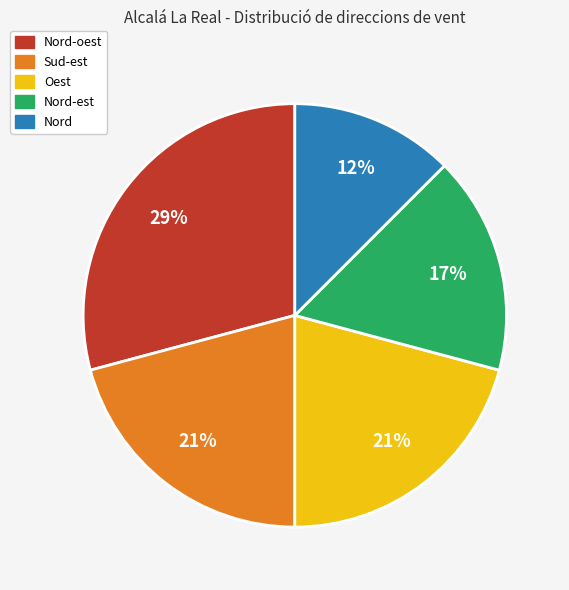

How many slices are in this pie chart?

5